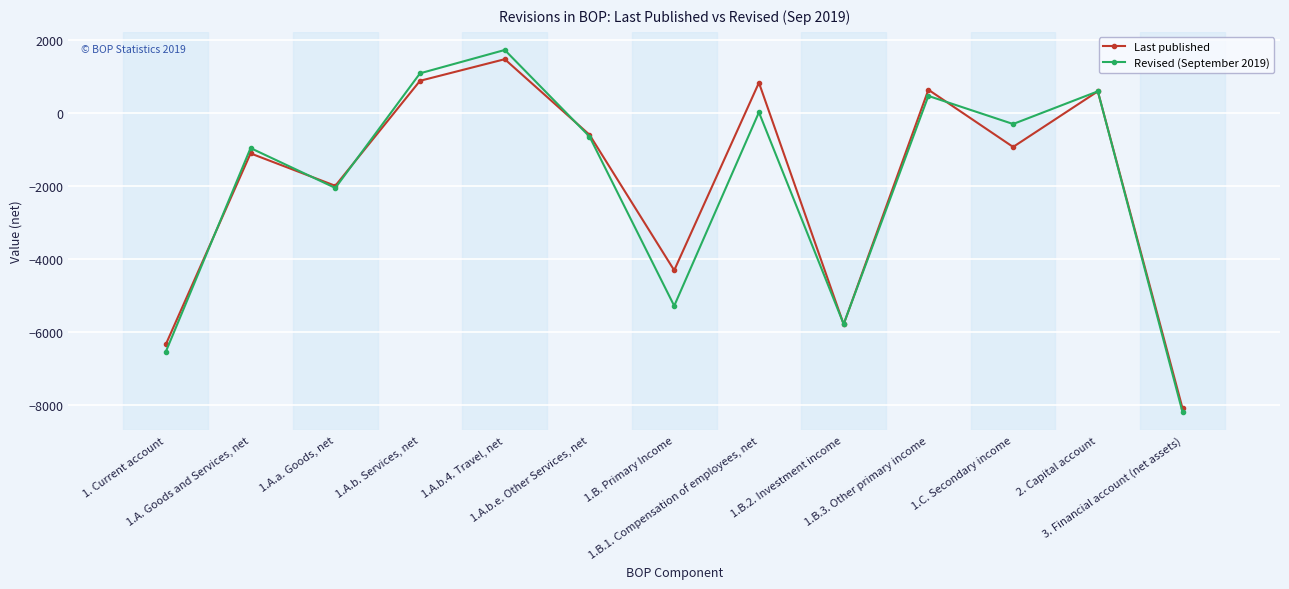

True or false: Last published and Revised (September 2019) intersect in this chart.

True